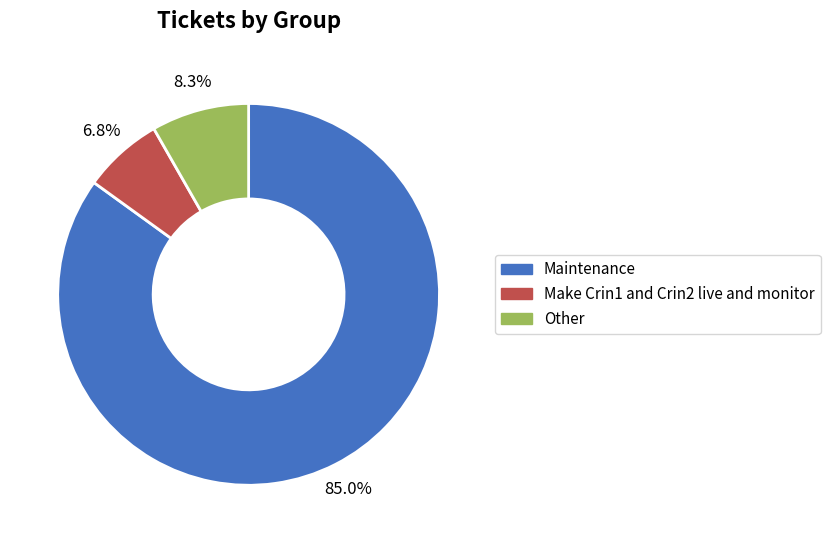

Which has a higher value, Maintenance or Make Crin1 and Crin2 live and monitor?

Maintenance